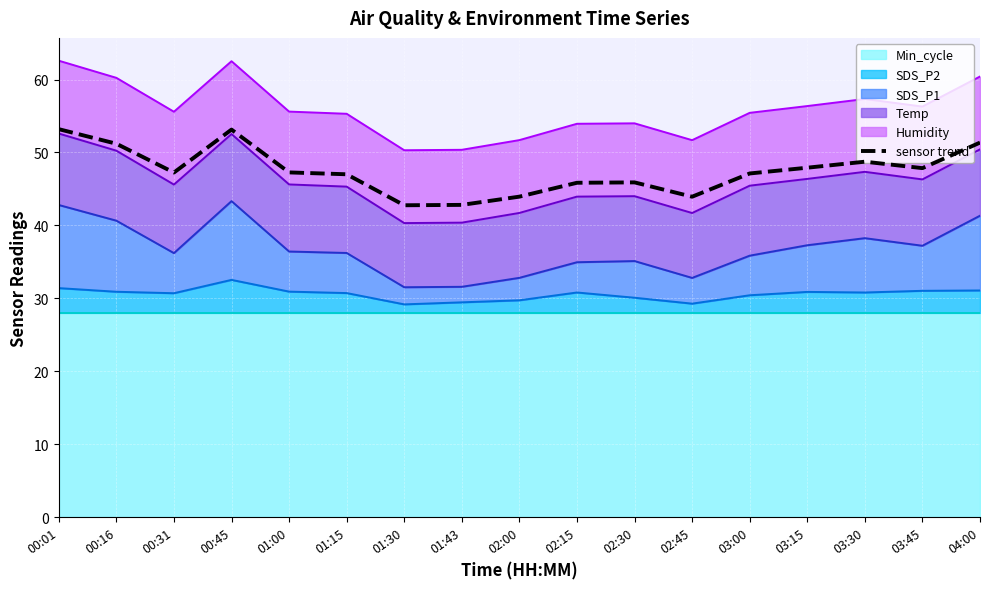

What is the average value?

47.5